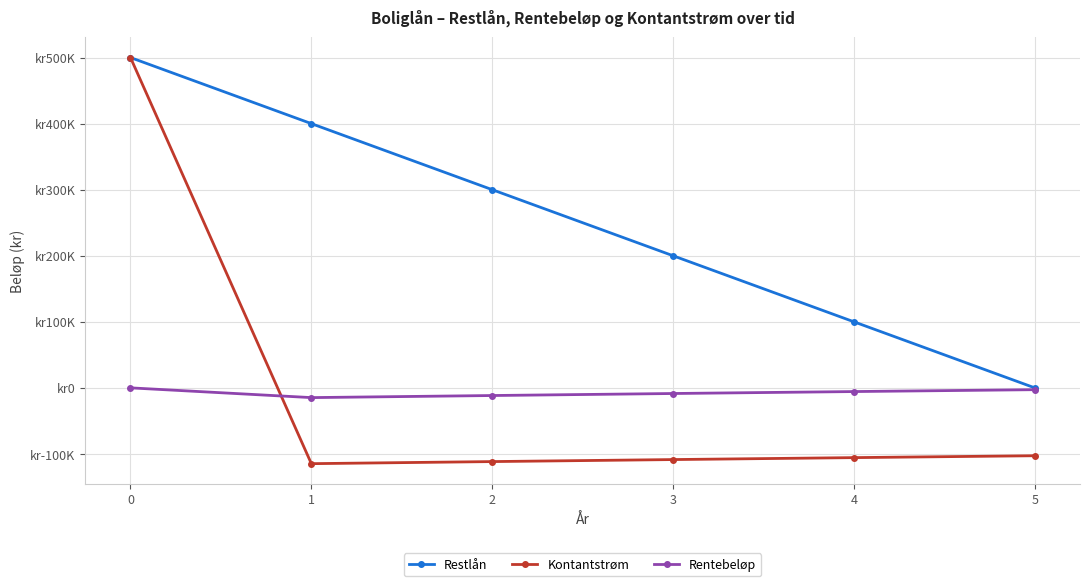

Is this an area chart (filled region under the line)?

No